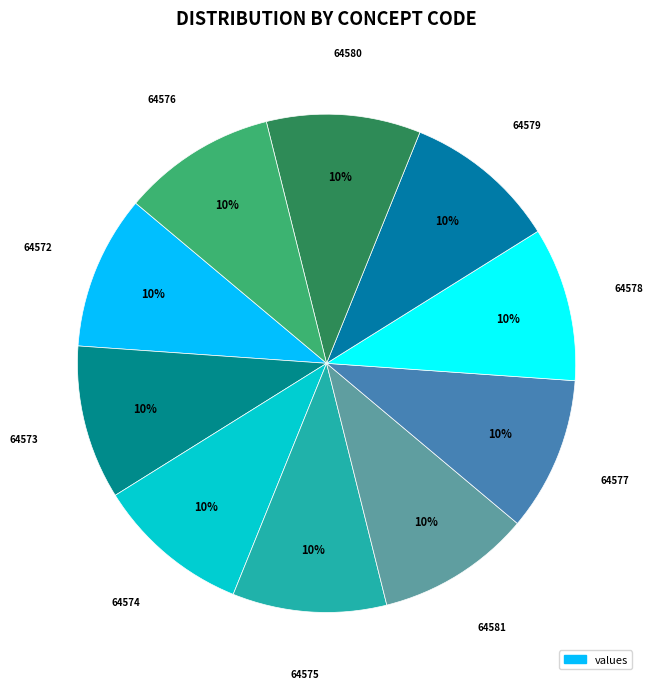

How many slices are in this pie chart?

10